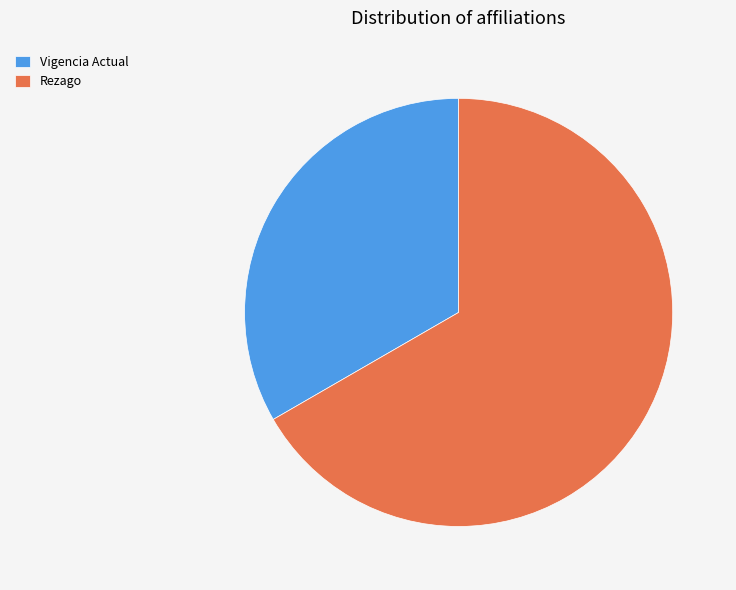

Which slice is the smallest?

Vigencia Actual